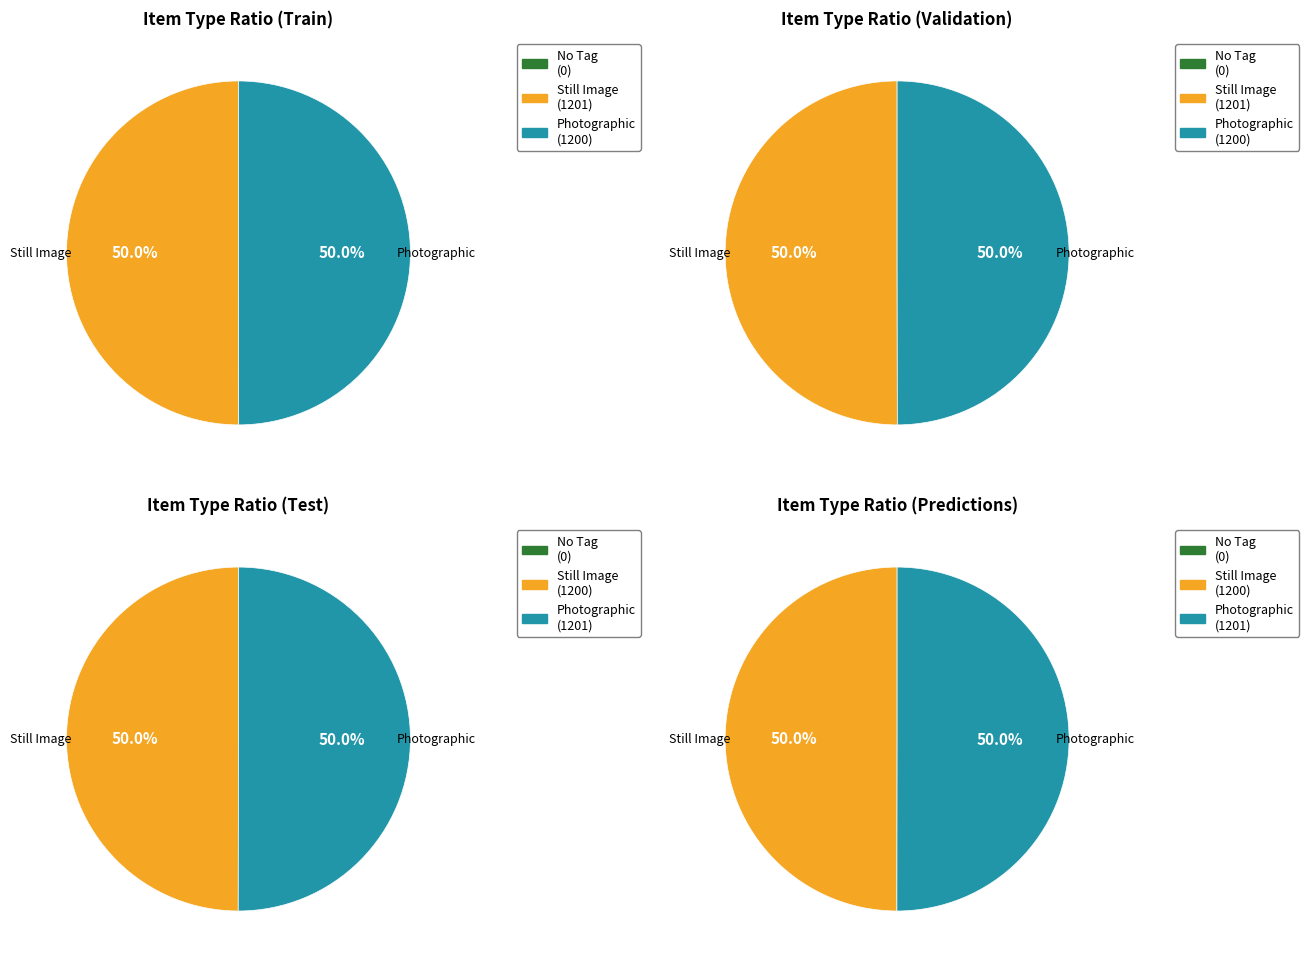

Does 1201 represent more than half of the total?

Yes